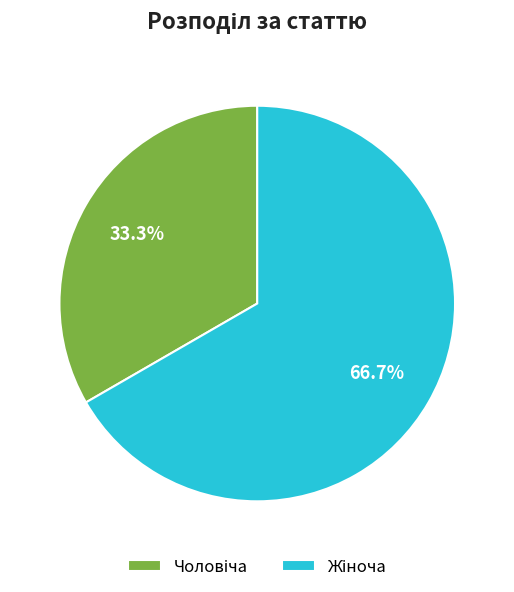

Count the number of slices in the pie.

2